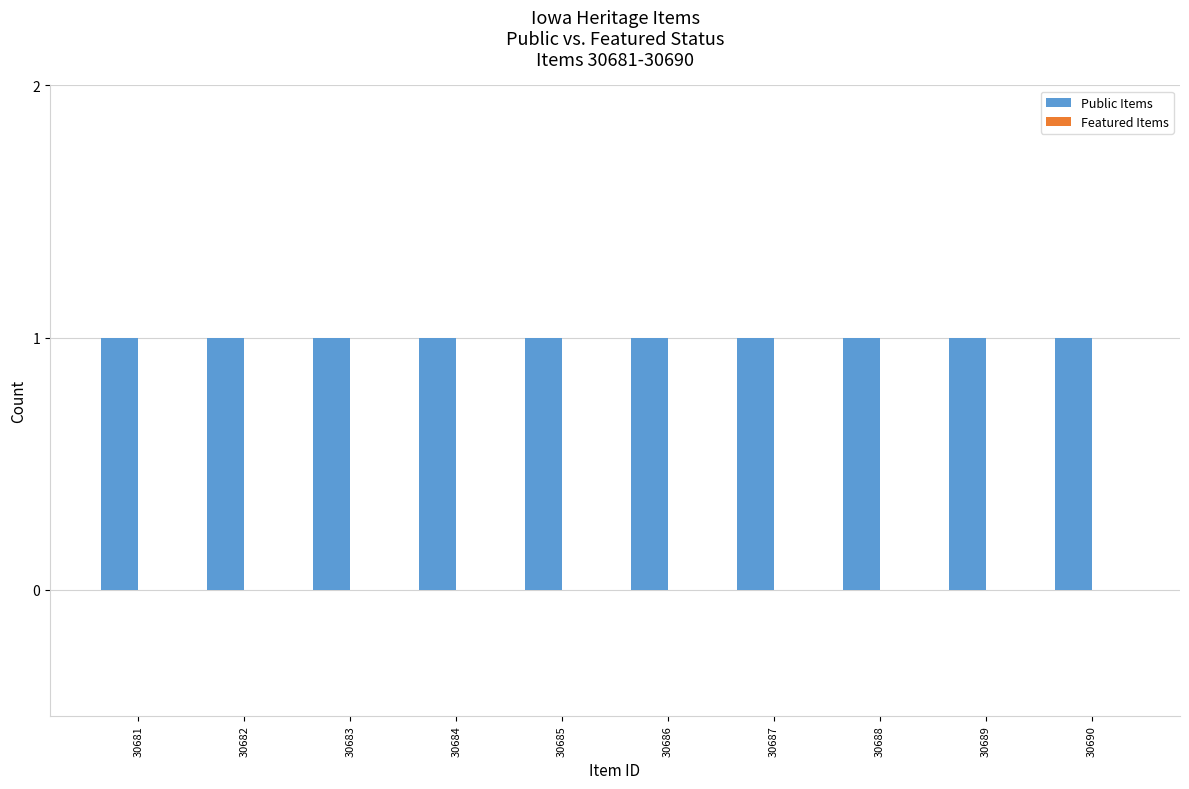

Rank the series at 30682 from lowest to highest value.

Featured Items, Public Items